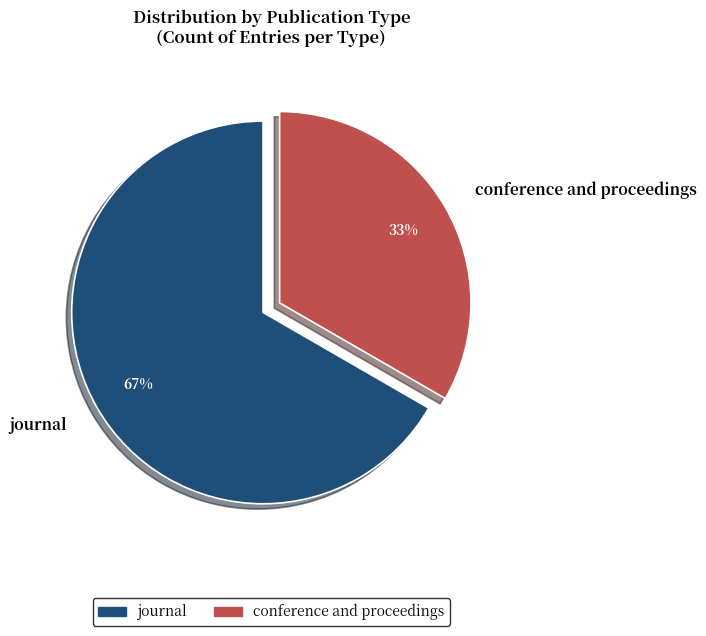

What is the largest slice in the pie chart?

journal